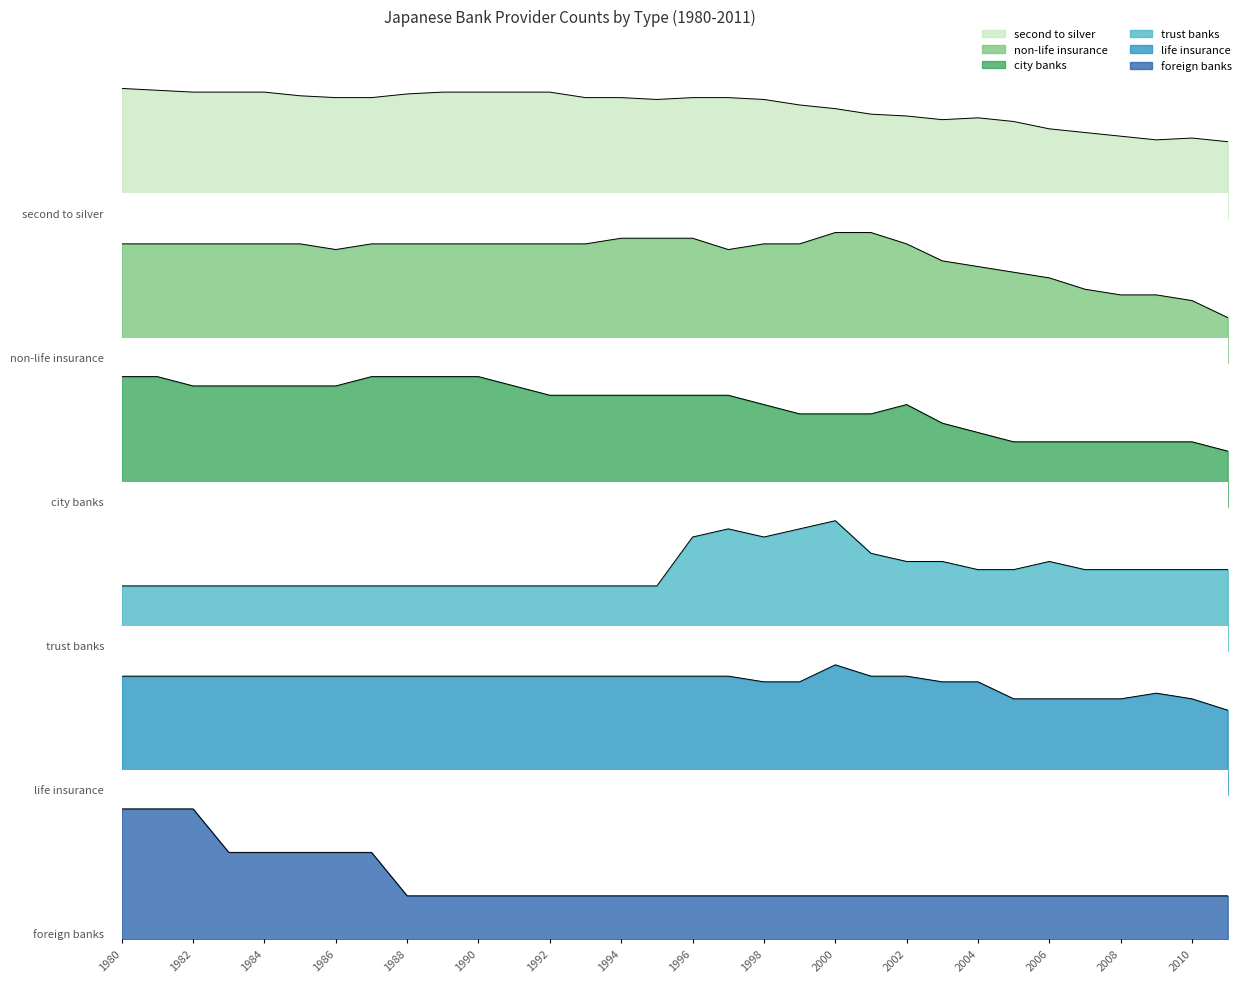

True or false: city banks has a value of 19 at 2002.

False